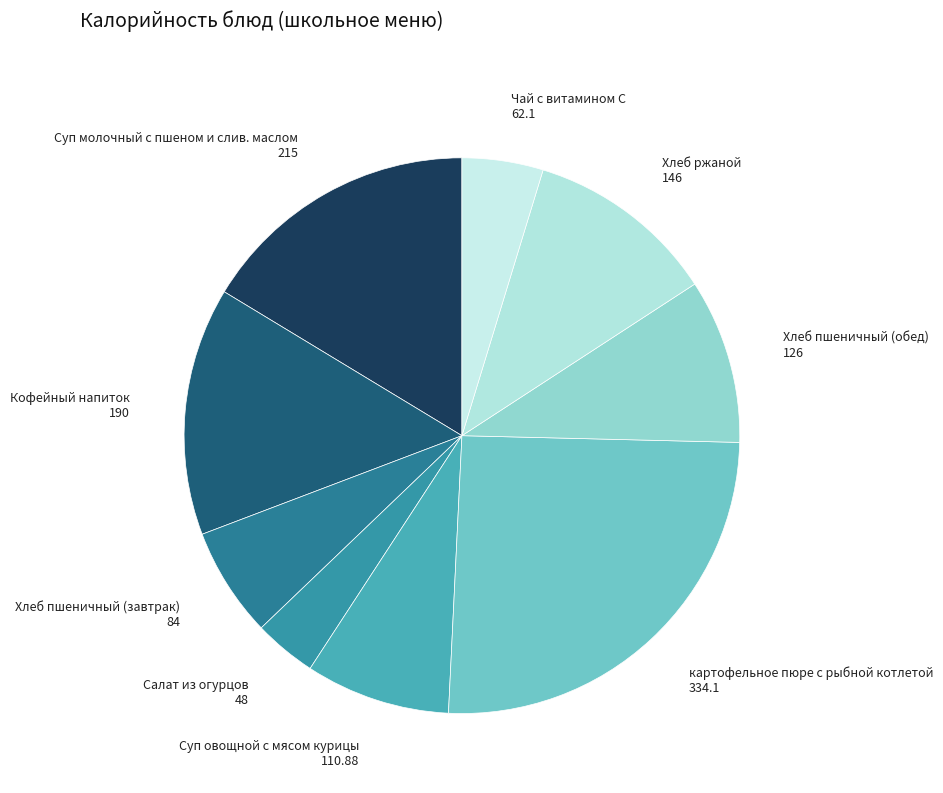

Count the number of slices in the pie.

9